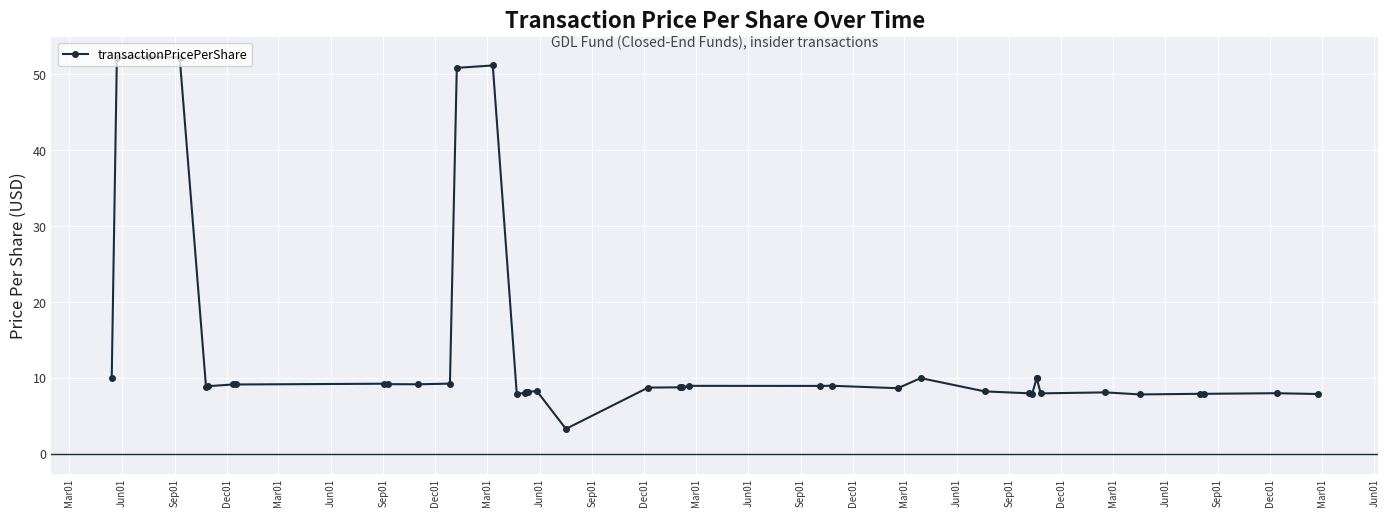

The value at 36 is 11.8. True or false?

False